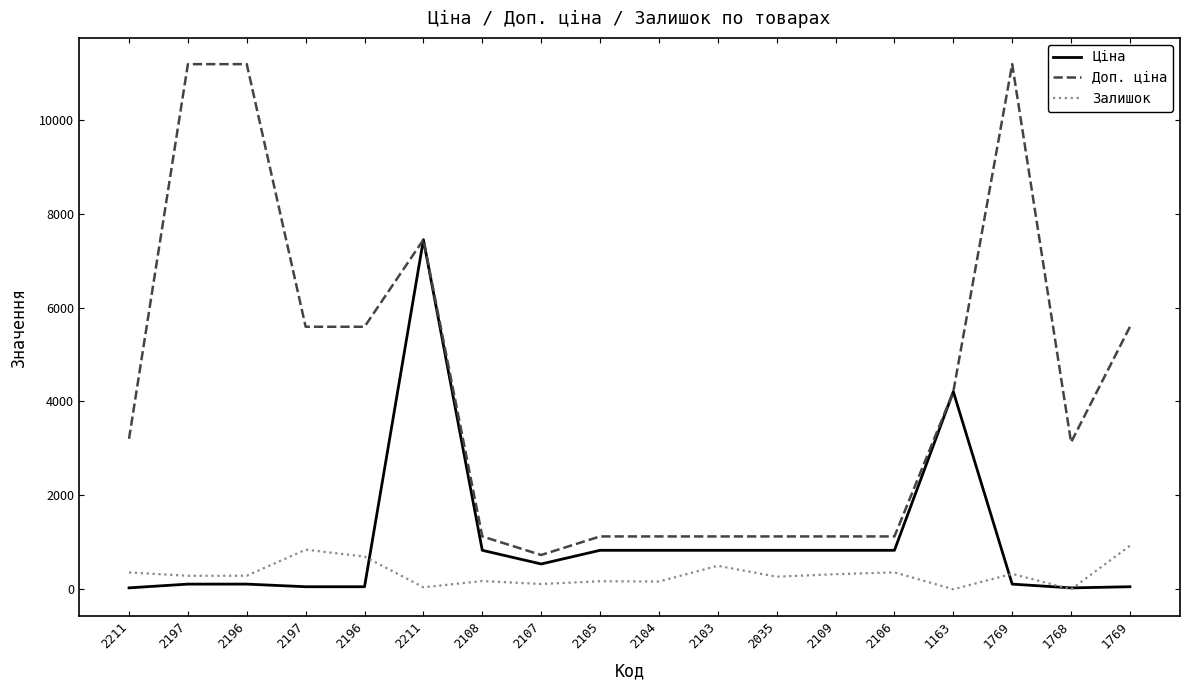

True or false: Ціна has a value of 32.0 at 2211.

True